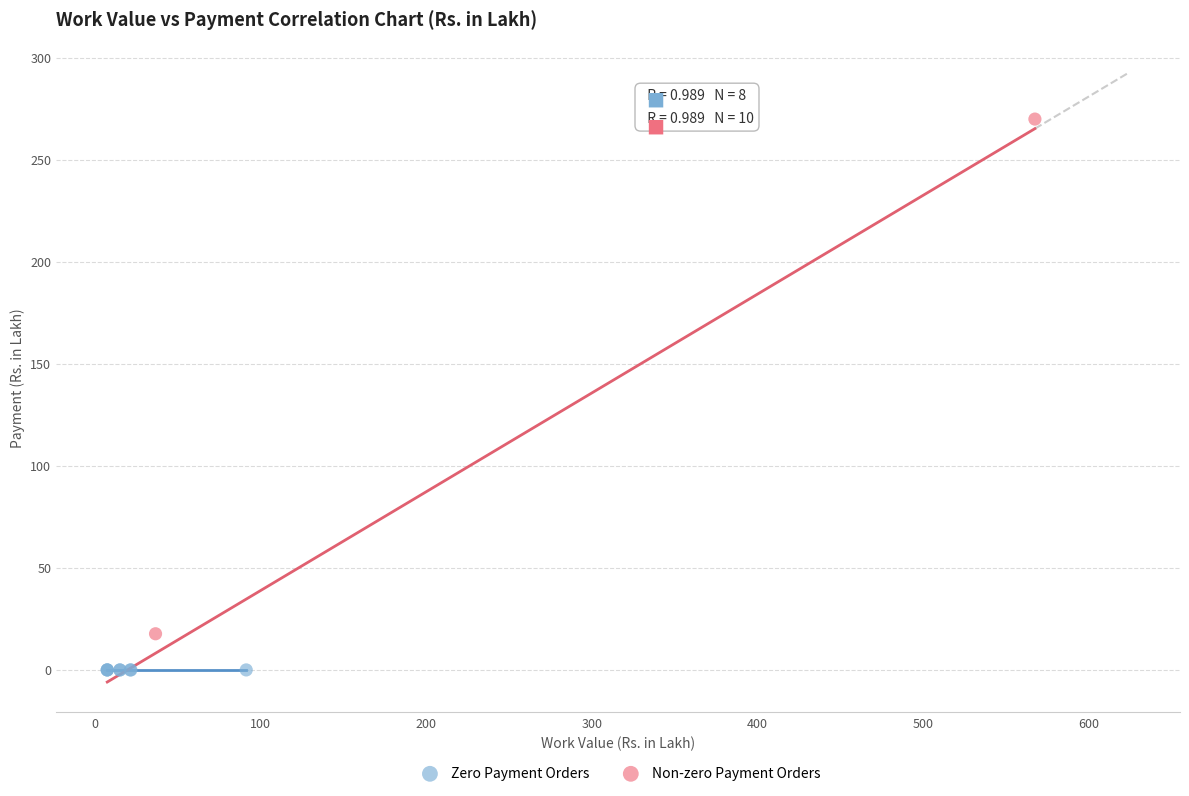

What are all the series names shown in the legend?

Zero Payment Orders, Non-zero Payment Orders